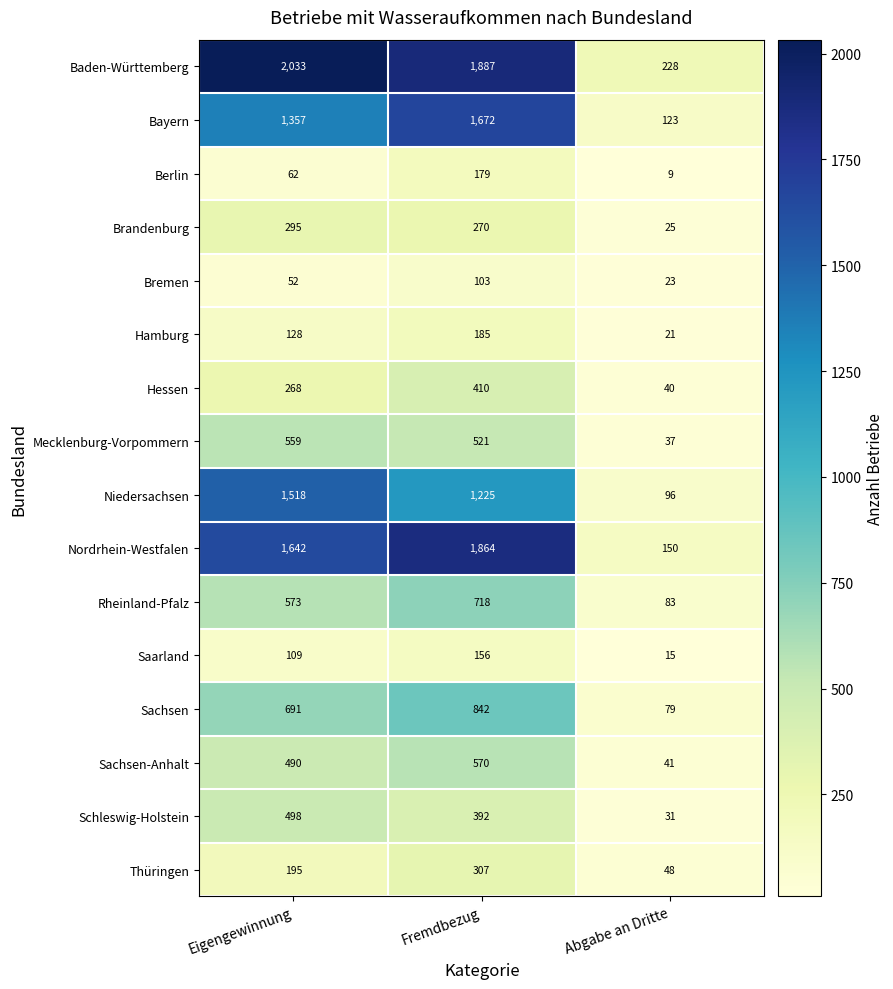

At Fremdbezug, list the series in order from largest to smallest.

Baden-Württemberg, Nordrhein-Westfalen, Bayern, Niedersachsen, Sachsen, Rheinland-Pfalz, Sachsen-Anhalt, Mecklenburg-Vorpommern, Hessen, Schleswig-Holstein, Thüringen, Brandenburg, Hamburg, Berlin, Saarland, Bremen